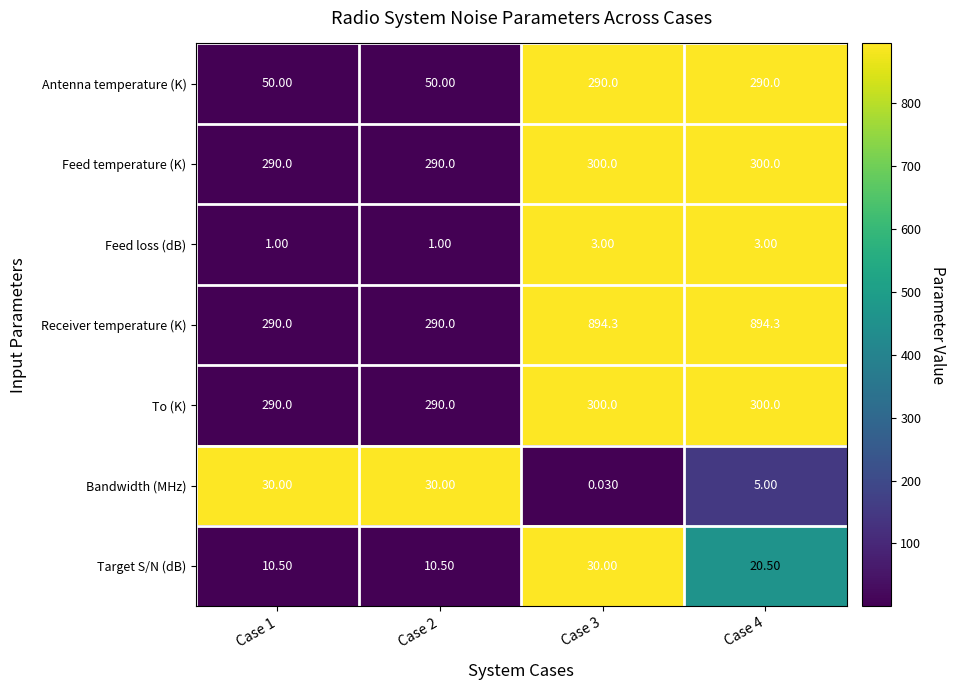

Between Case 2 and Case 3, which series saw the biggest shift?

Receiver temperature (K)